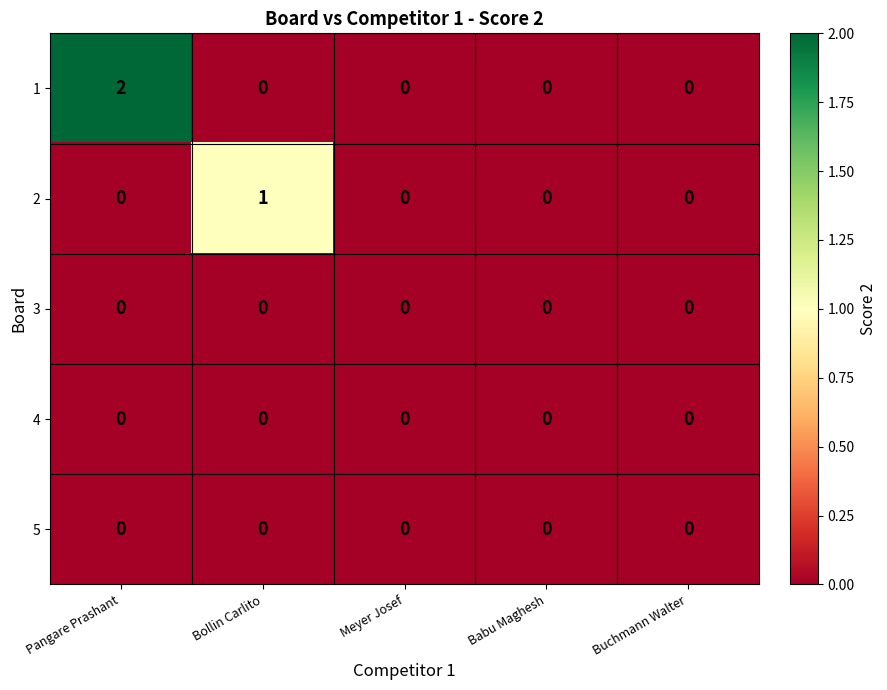

True or false: 1 has a value of 0 at Bollin Carlito.

True